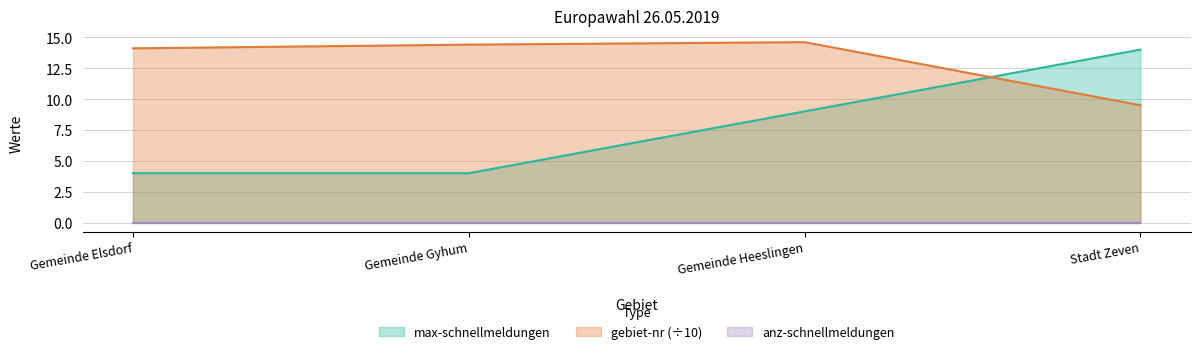

Which series has the largest range (max minus min)?

max-schnellmeldungen